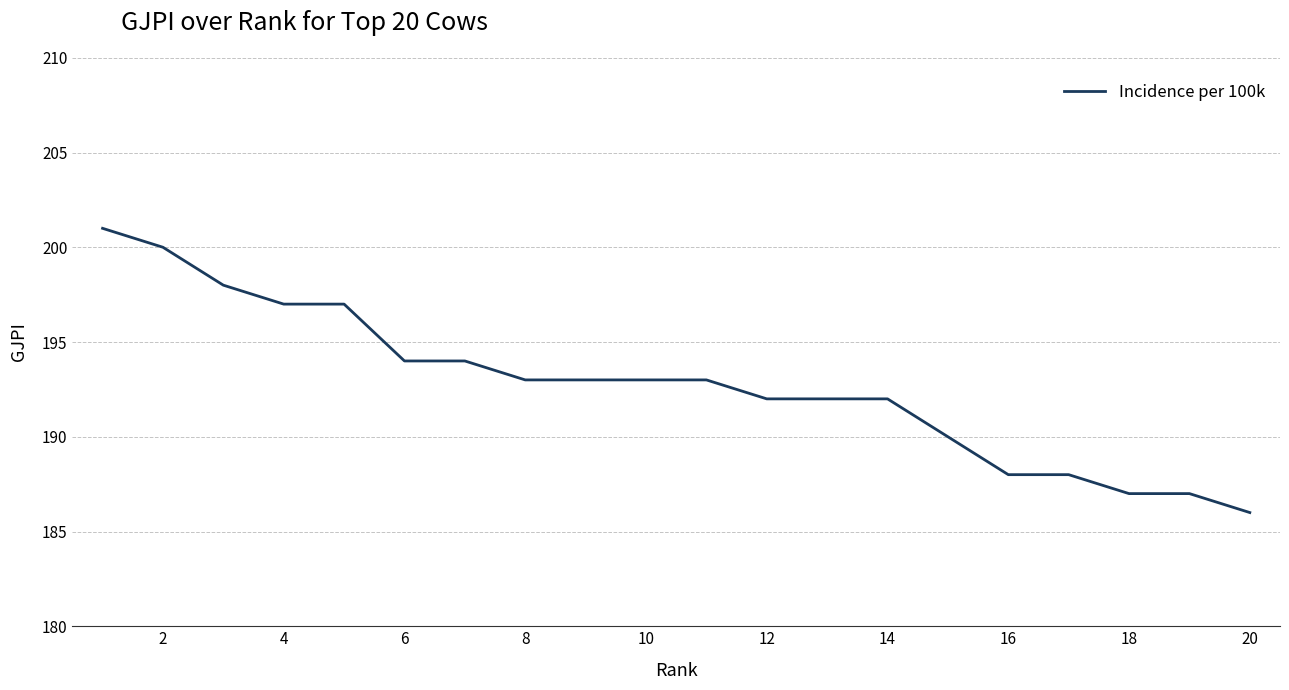

What is the difference between the maximum and minimum values?

15